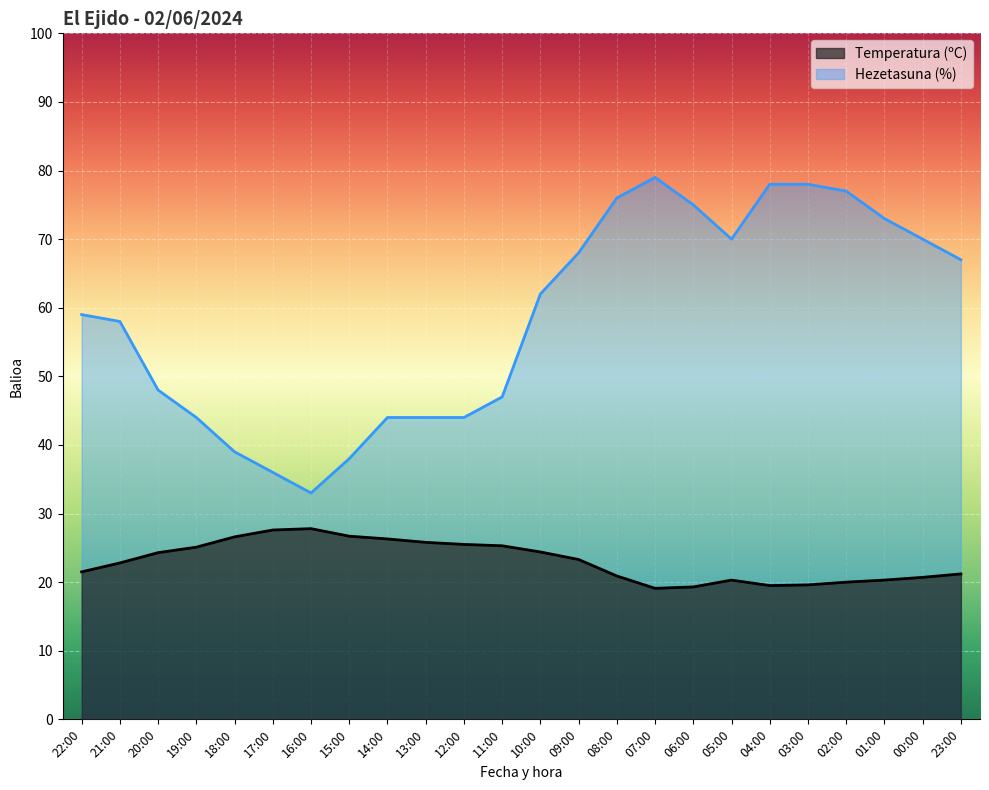

At which label does Hezetasuna (%) first exceed 62?

09:00